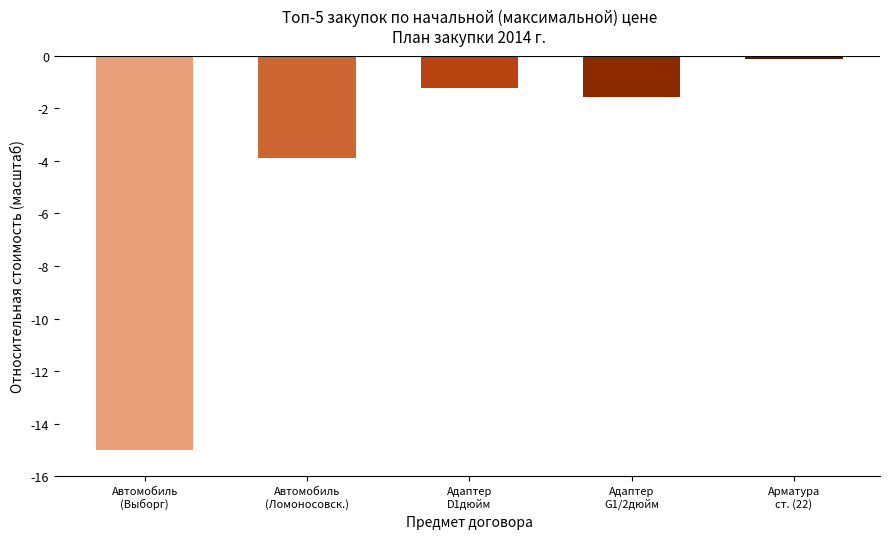

List the labels in order of value, largest first.

Арматура
ст. (22), Адаптер
D1дюйм, Адаптер
G1/2дюйм, Автомобиль
(Ломоносовск.), Автомобиль
(Выборг)